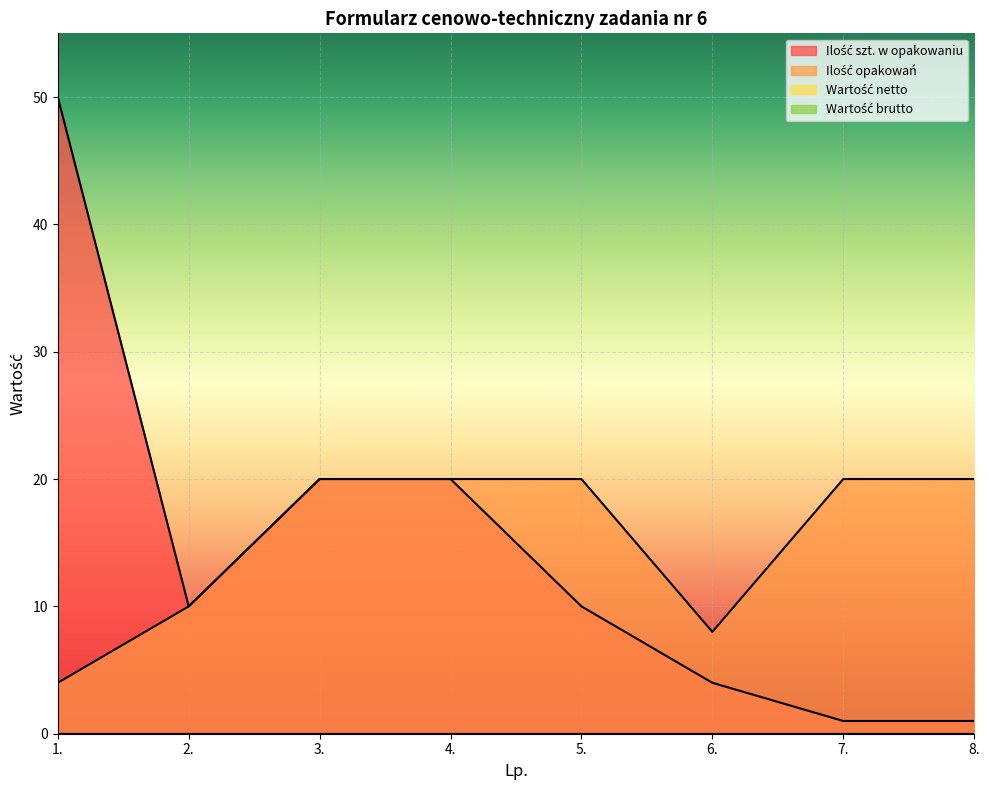

List the series in order of their peak value, highest first.

Ilość szt. w opakowaniu, Ilość opakowań